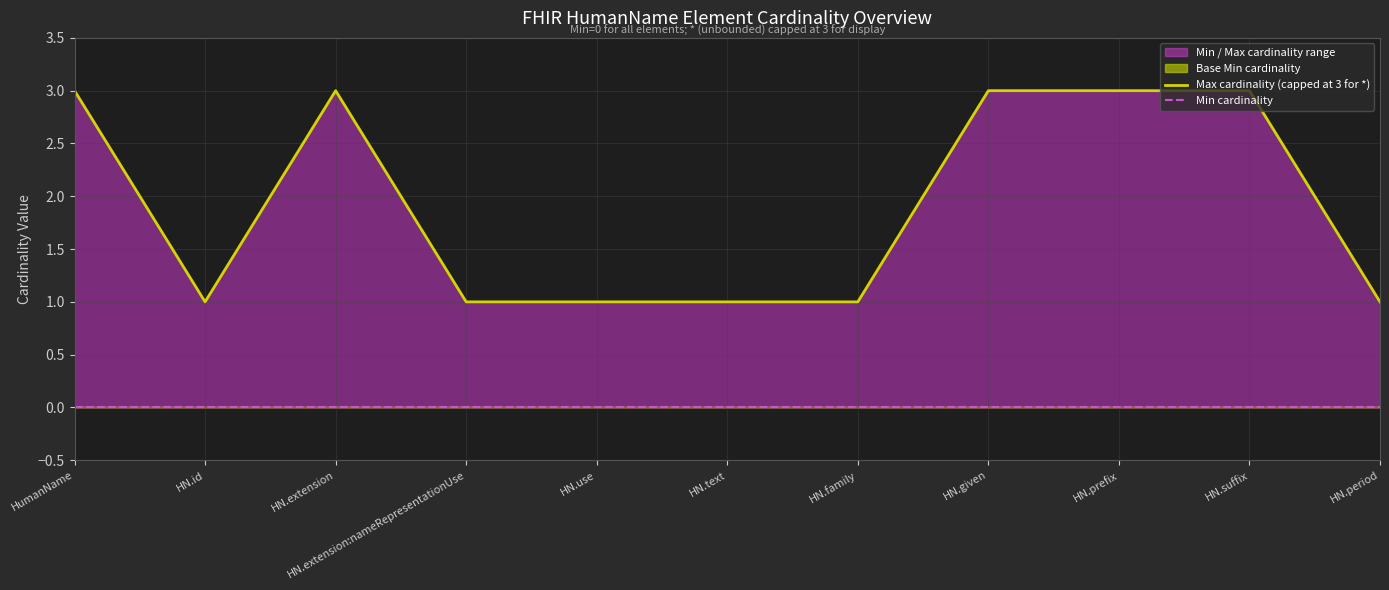

What is the value of the Max cardinality (capped at 3 for *) point at the 6th from the left?

1